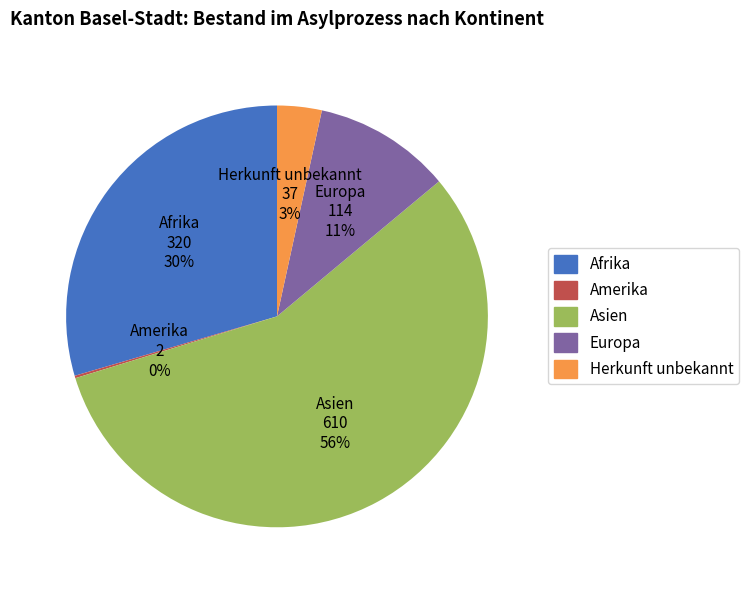

To the nearest percent, what is the difference between the largest and smallest slice percentages?

56%